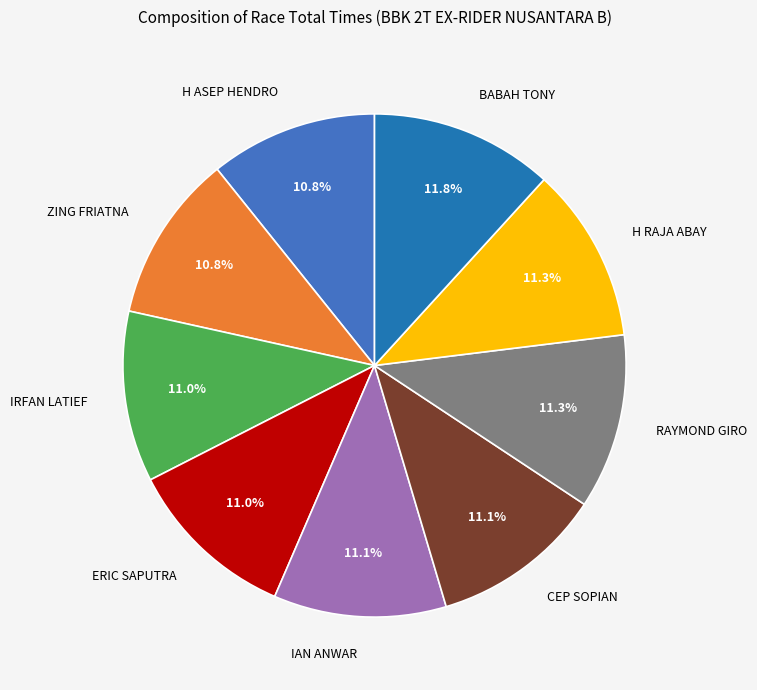

Is there a majority slice in this chart?

No